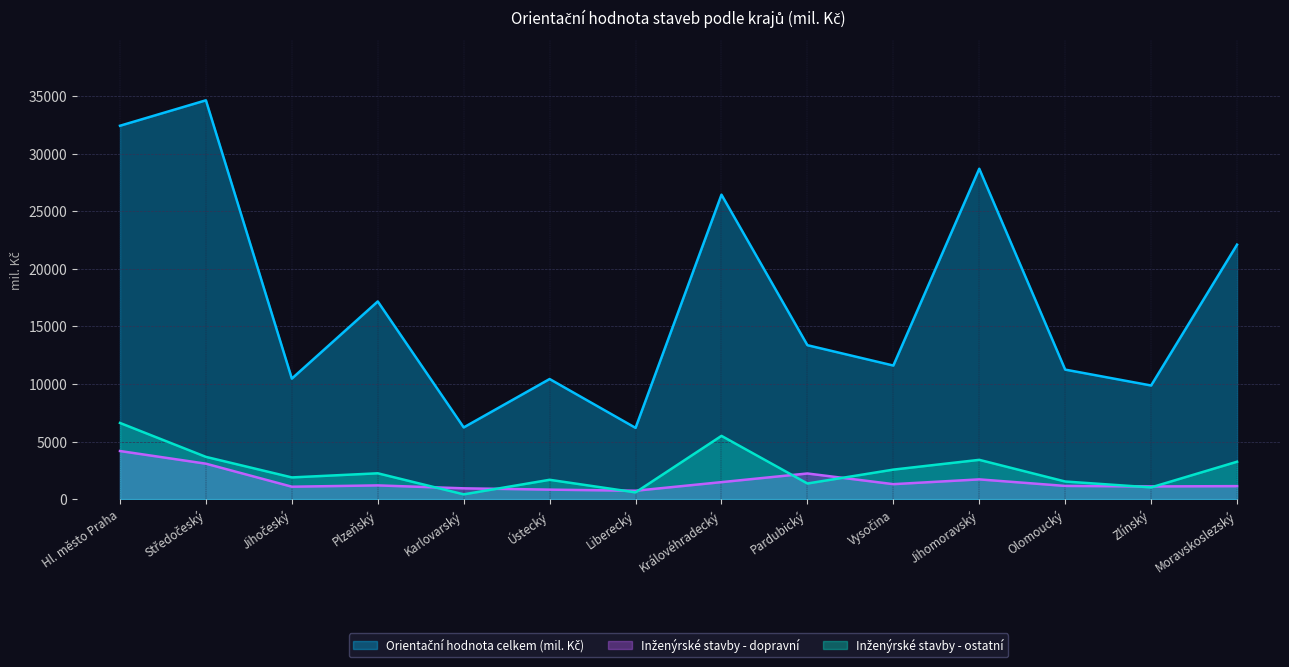

What is the sum of all Inženýrské stavby - ostatní values?

35702